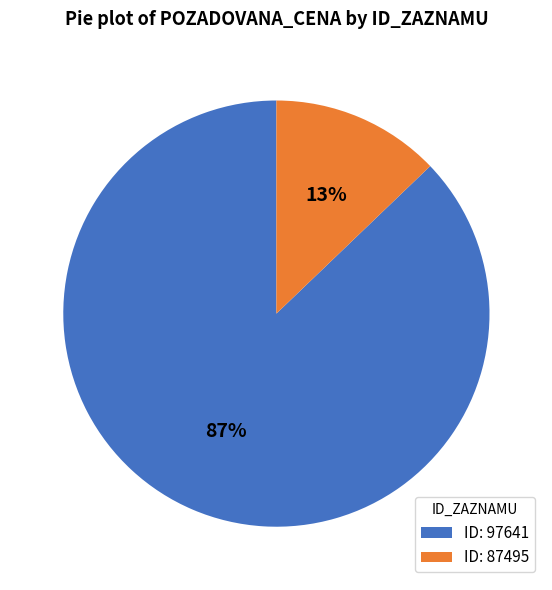

What is the smallest slice in the pie chart?

ID: 87495